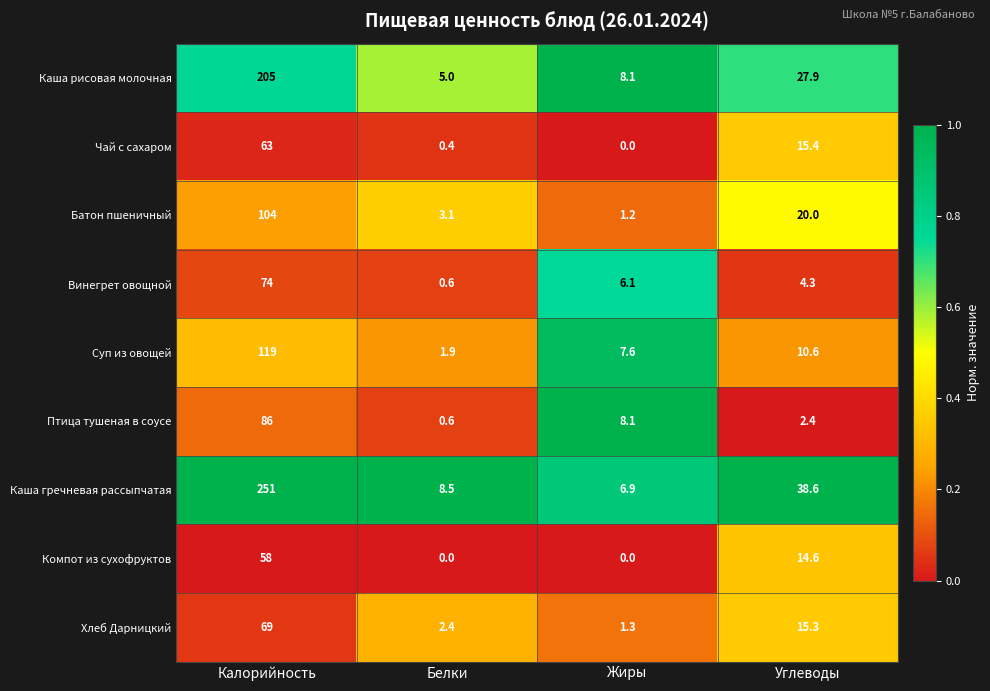

What is the sum of all Хлеб Дарницкий values?

88.0